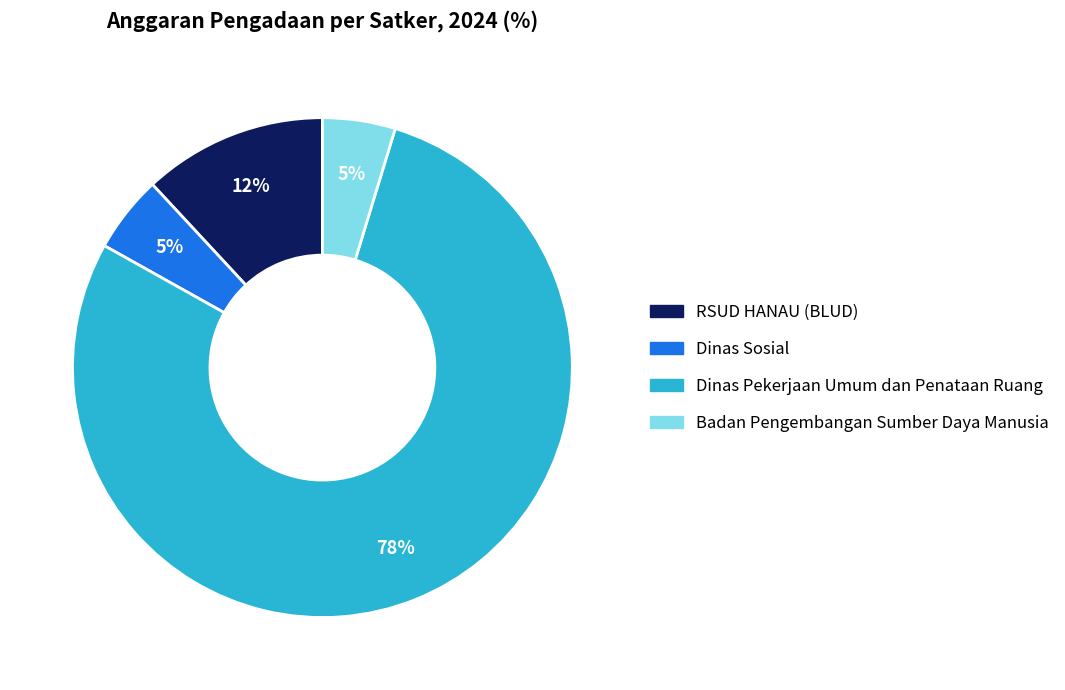

How many segments does this pie chart have?

4